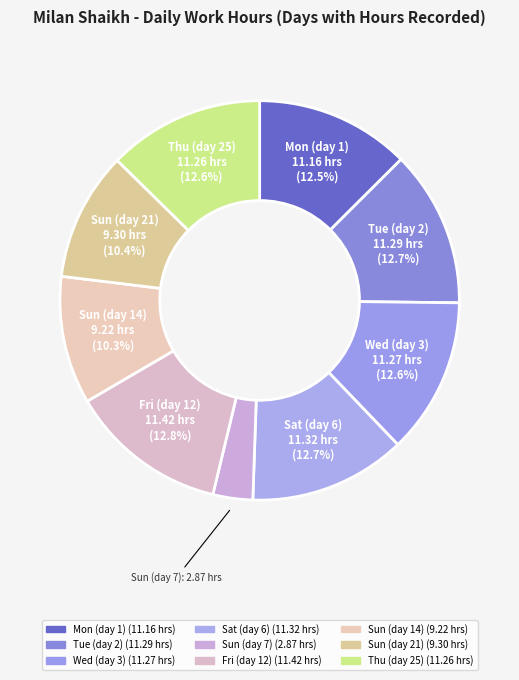

Is there any slice that represents more than half of the pie?

No